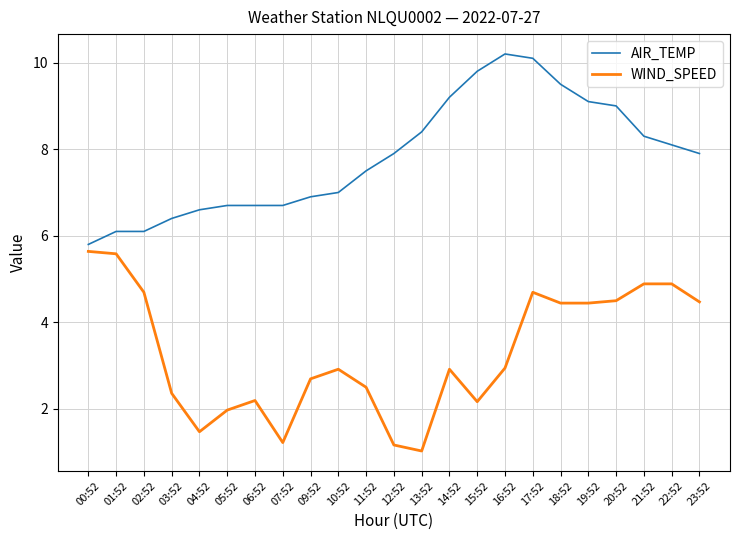

True or false: WIND_SPEED and AIR_TEMP cross at least once.

False